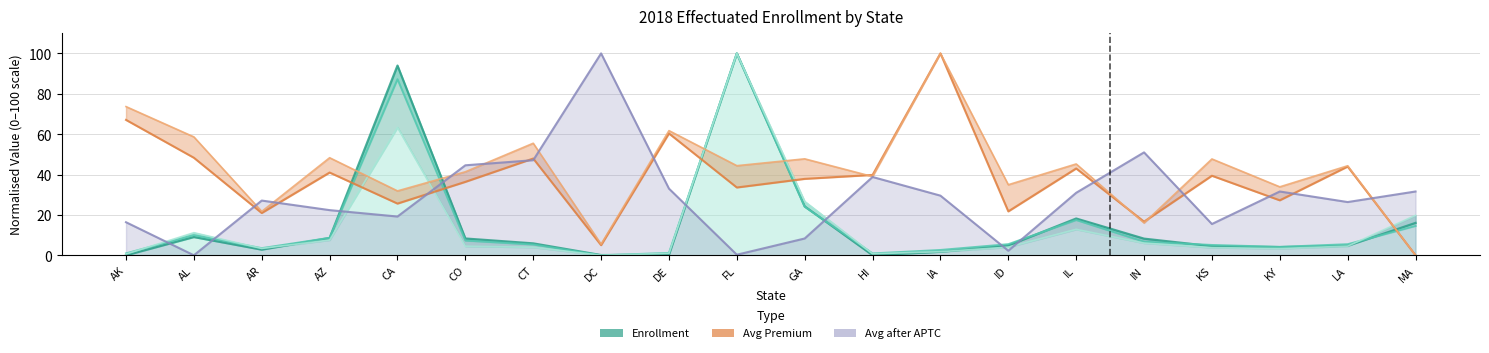

Is it true that Avg Total Premium equals 7.2 at DC?

False